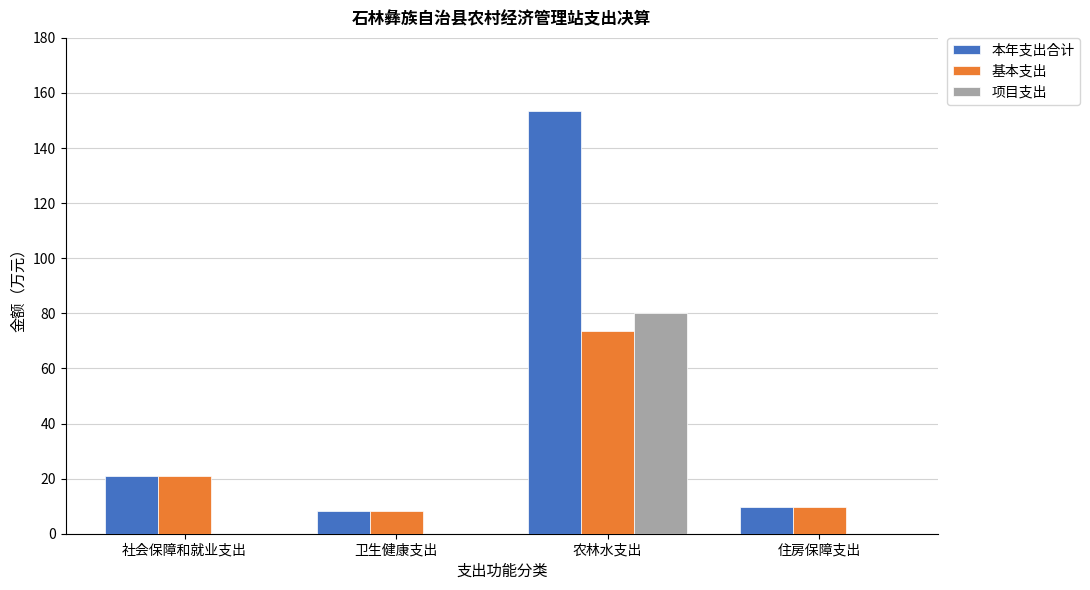

The value of 基本支出 at 农林水支出 is 99.1. True or false?

False